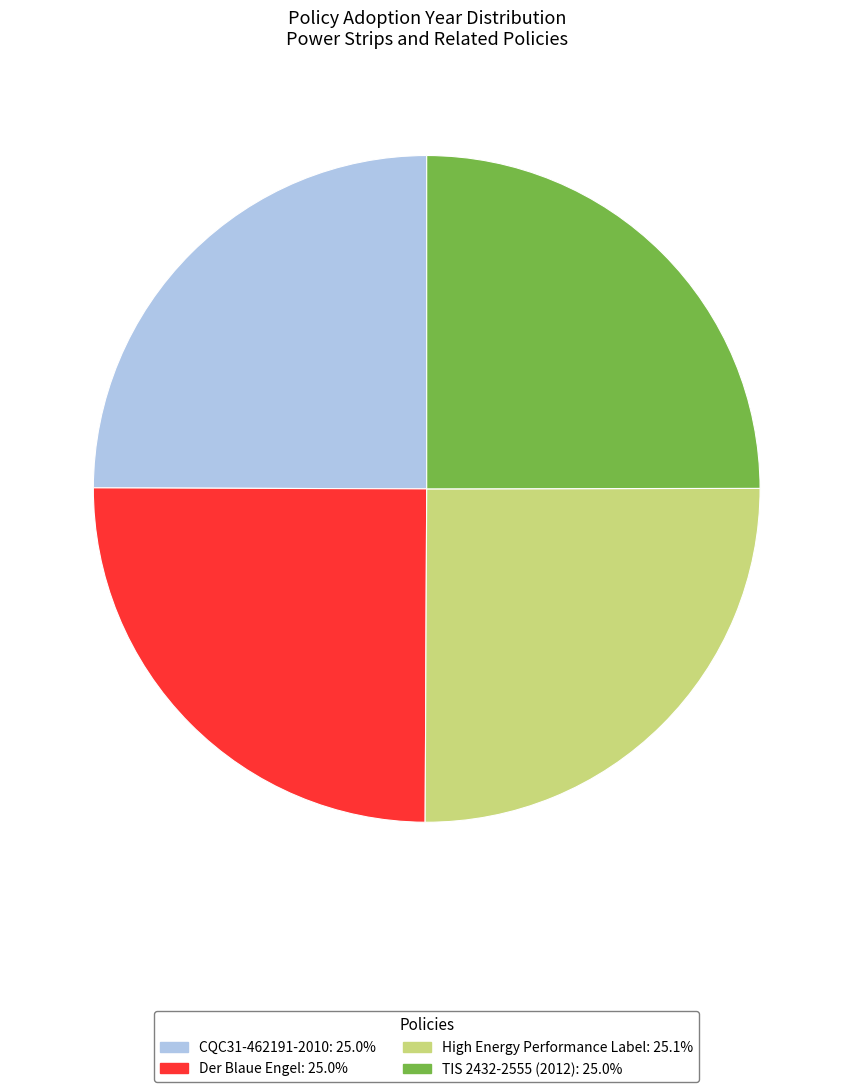

How many segments does this pie chart have?

4